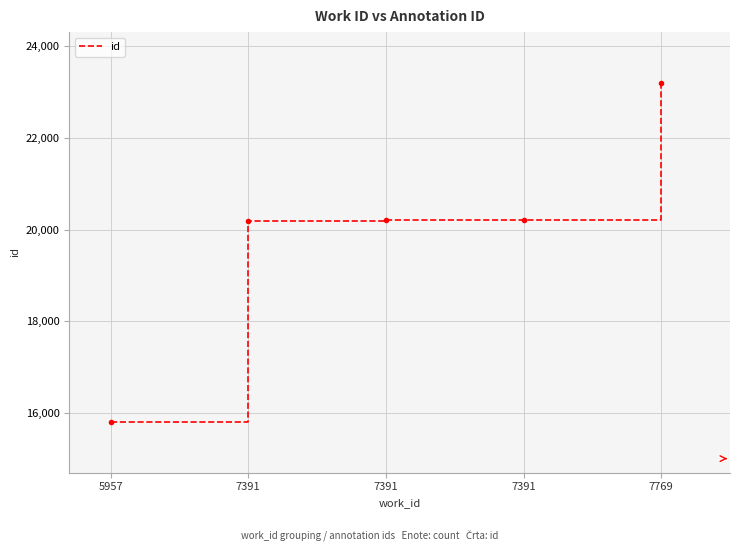

List the labels in order of value, largest first.

7769, 7391, 7391, 7391, 5957